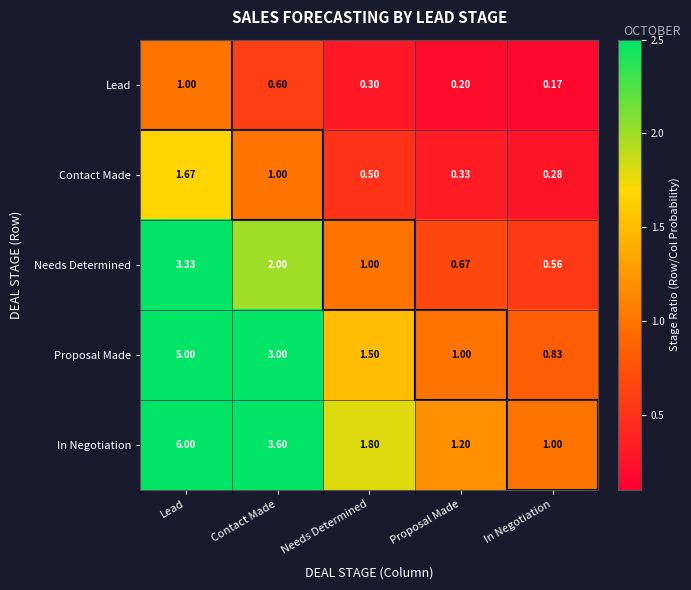

Between Needs Determined and Proposal Made, which series saw the biggest shift?

In Negotiation